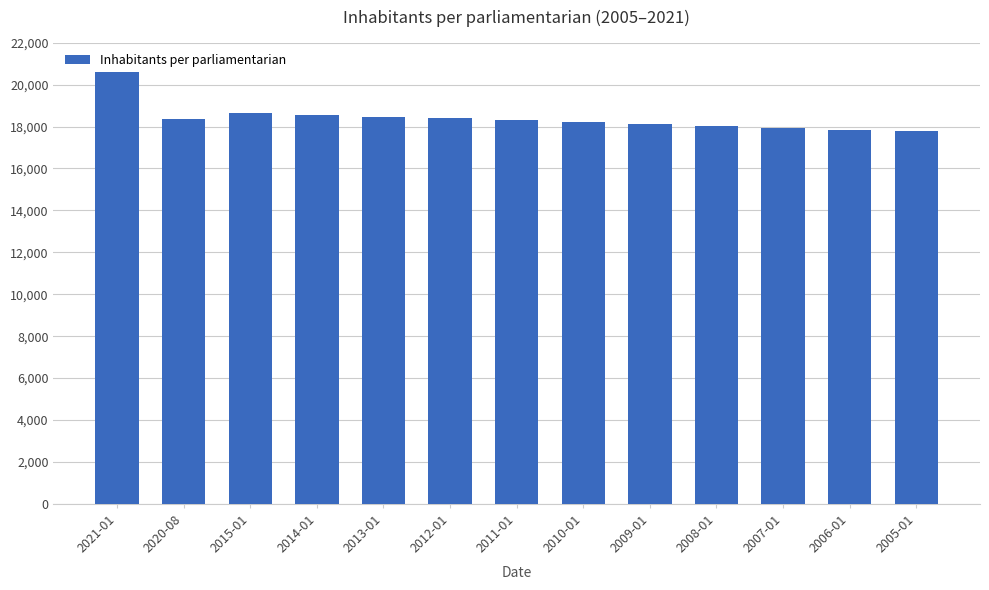

What is the smallest value displayed?

17767